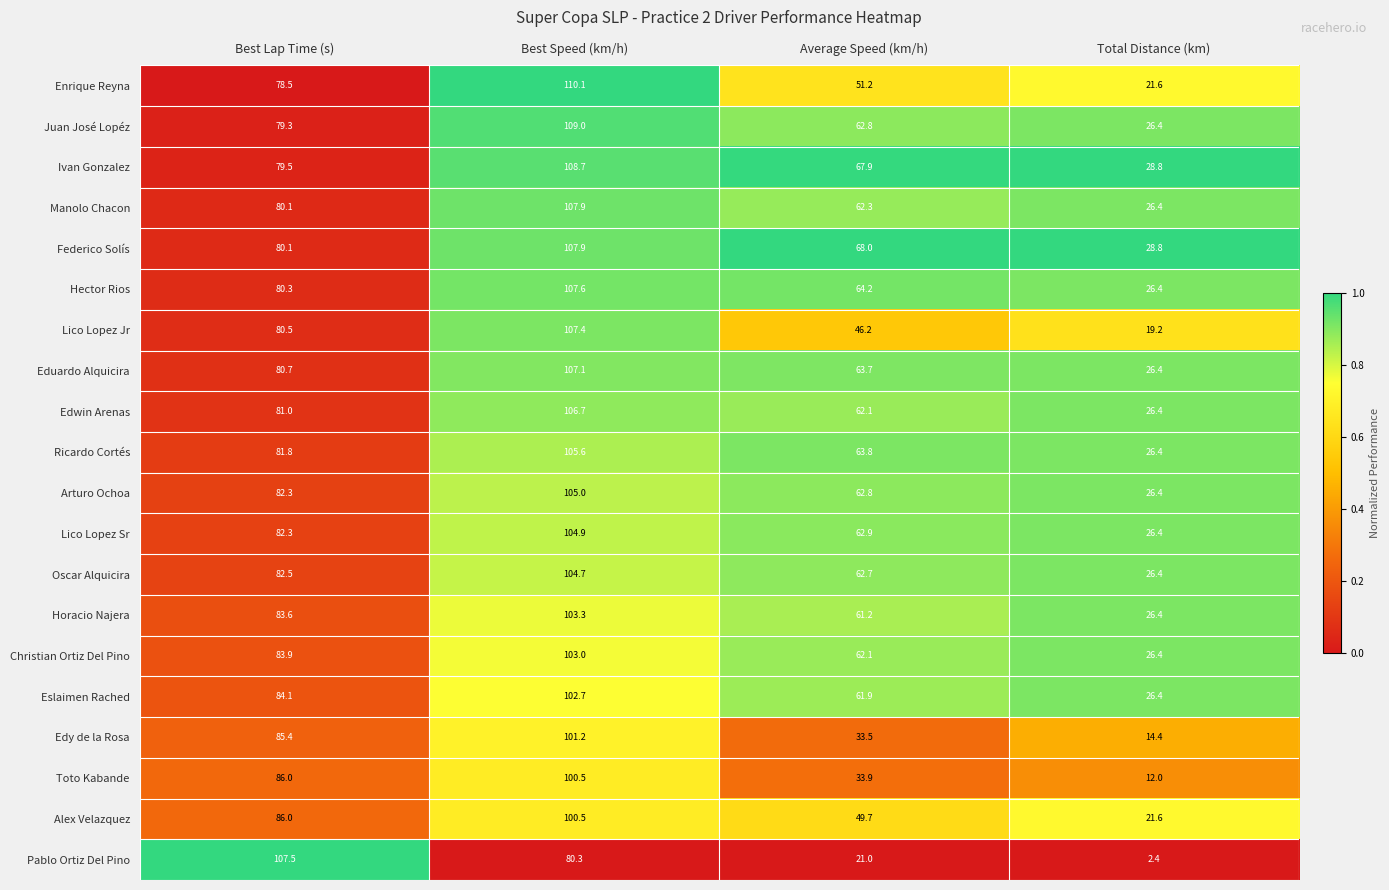

The value of Alex Velazquez at Best Speed (km/h) is 100.5. True or false?

True